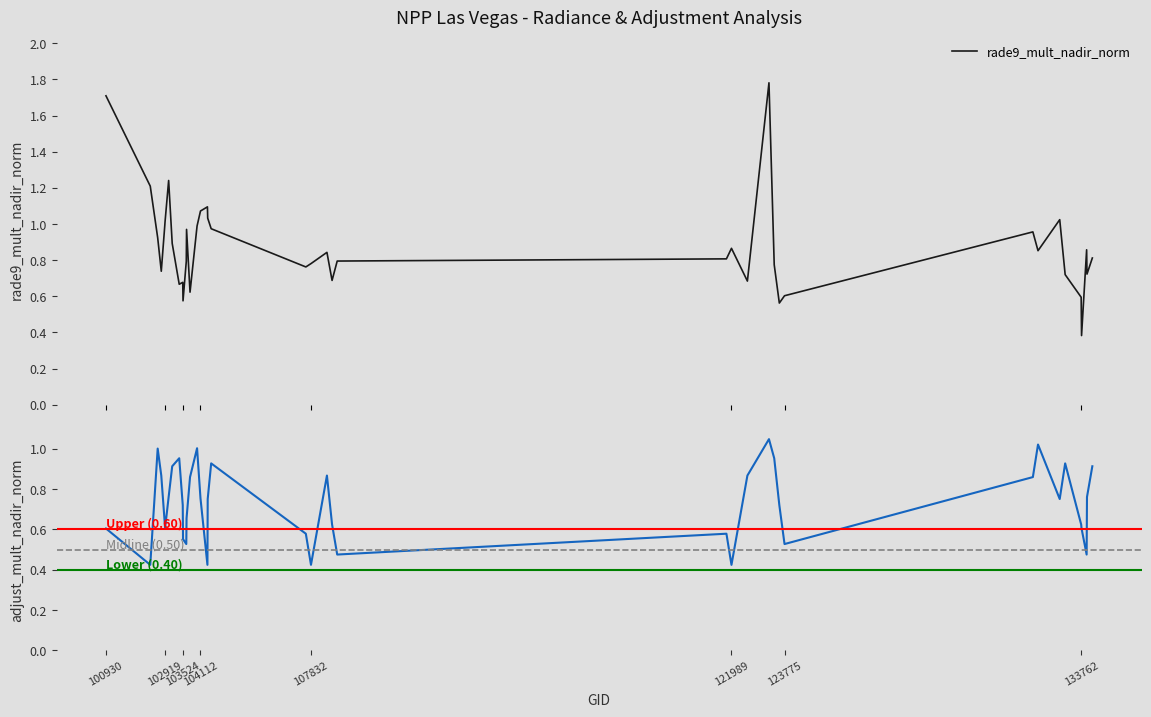

What is the value of the rade9_mult_nadir_norm point at the 1st from the left?

1.7